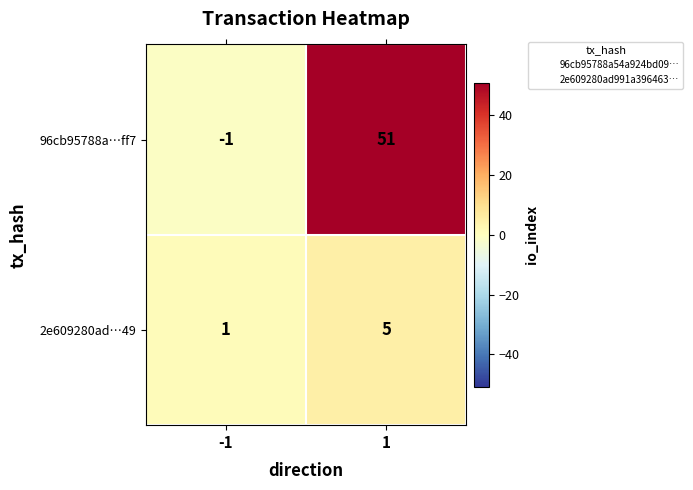

What is the difference between the highest and lowest values at 1?

46